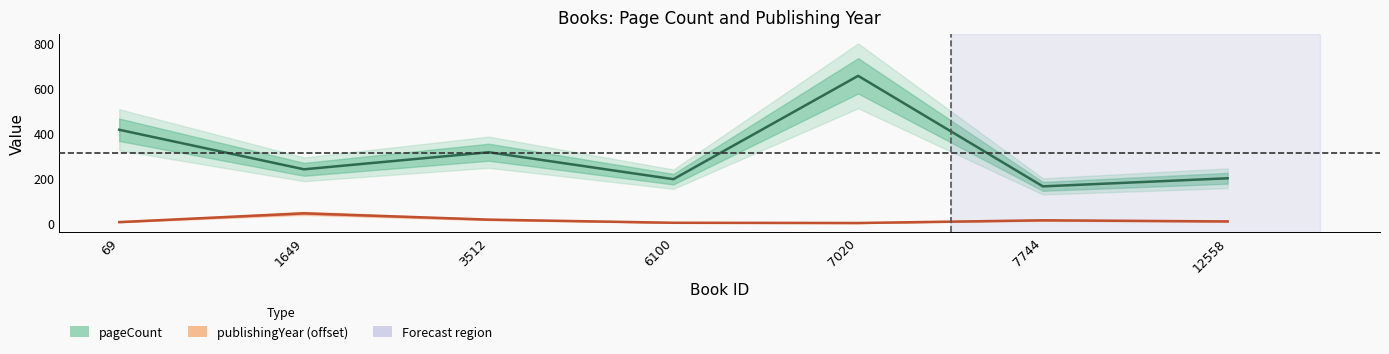

How many lines are shown in the chart?

2